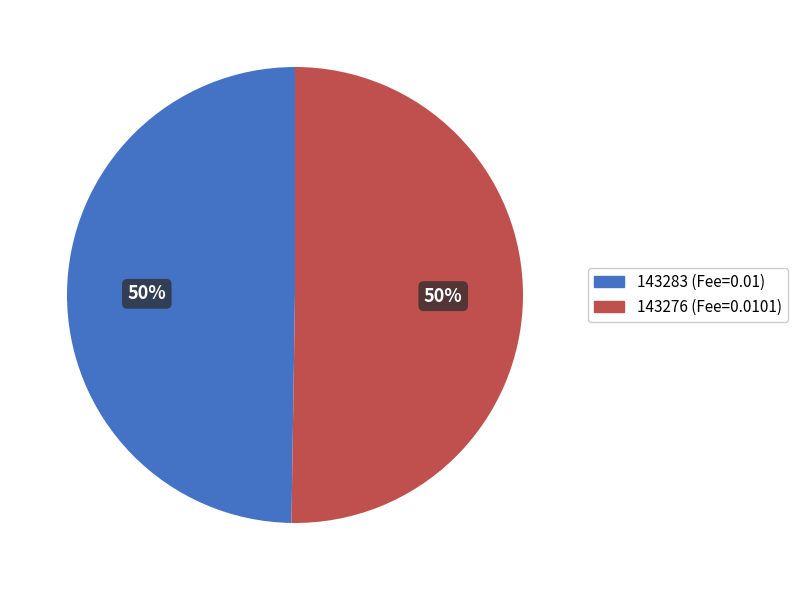

Do 143276 (Fee=0.0101) and 143283 (Fee=0.01) together represent more than half of the pie?

Yes